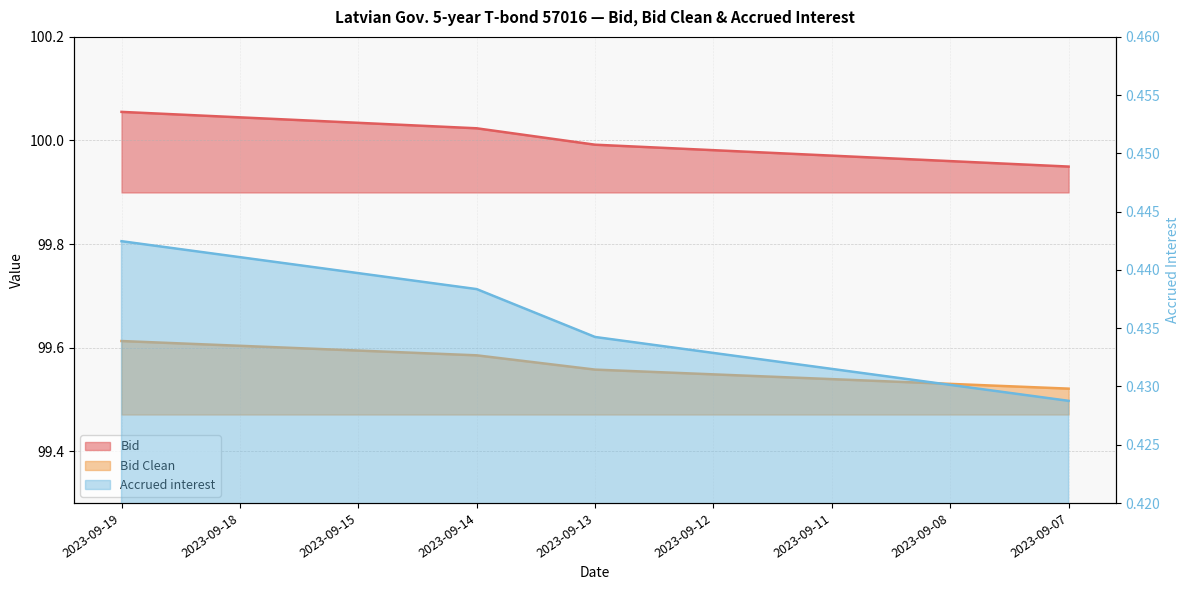

At how many categories does at least one series exceed 35?

9